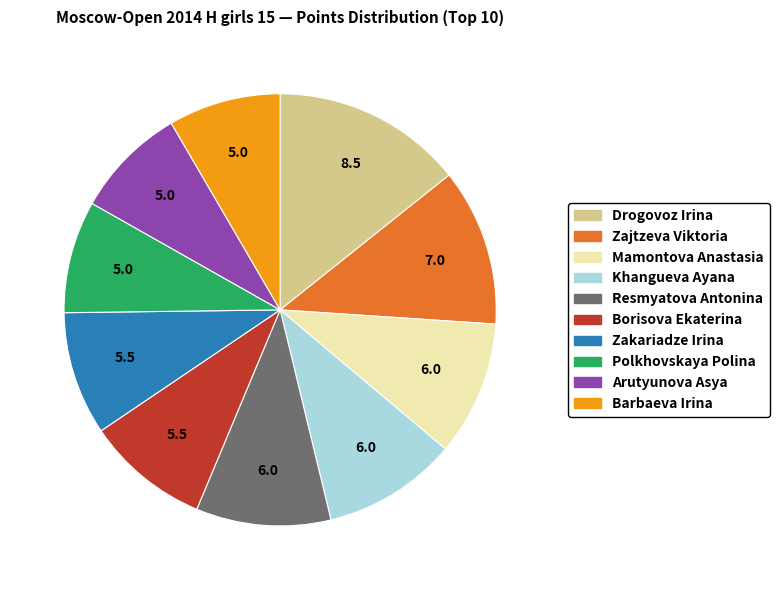

Which category has the biggest portion of the pie?

Drogovoz Irina